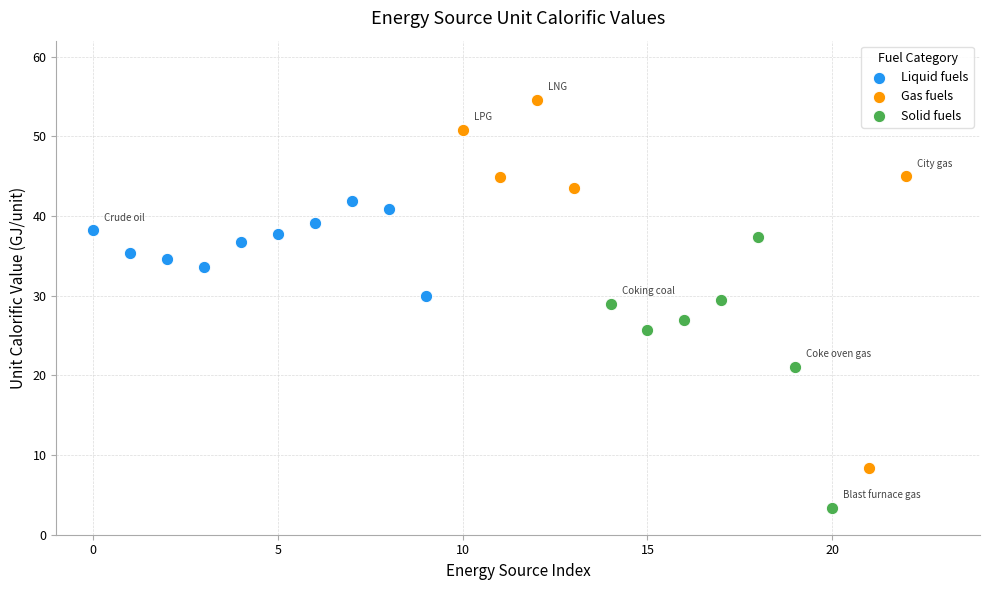

Which series has the widest spread of Y values?

Gas fuels